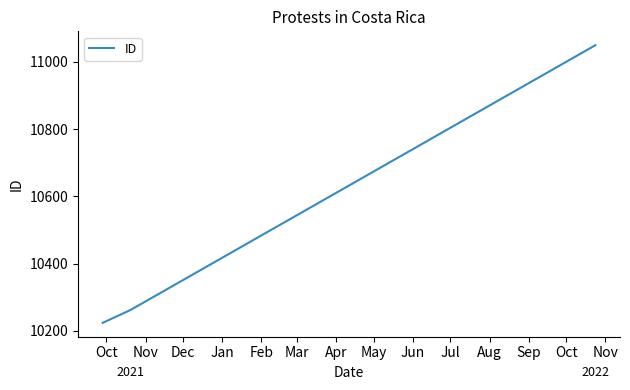

What is the greatest value displayed?

11049